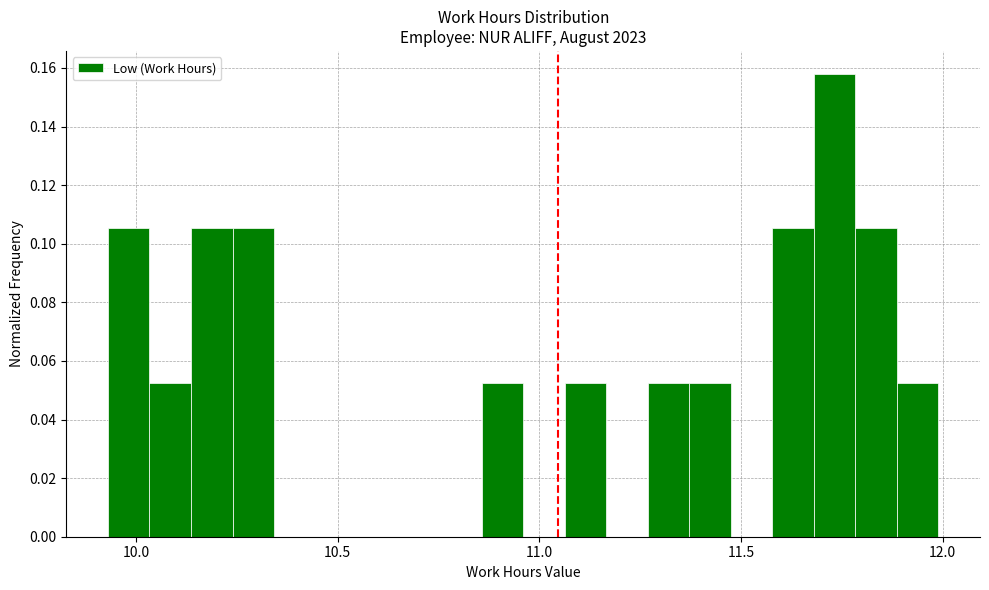

Read against the x-axis, roughly where is the centre of the tallest bar?

11.75